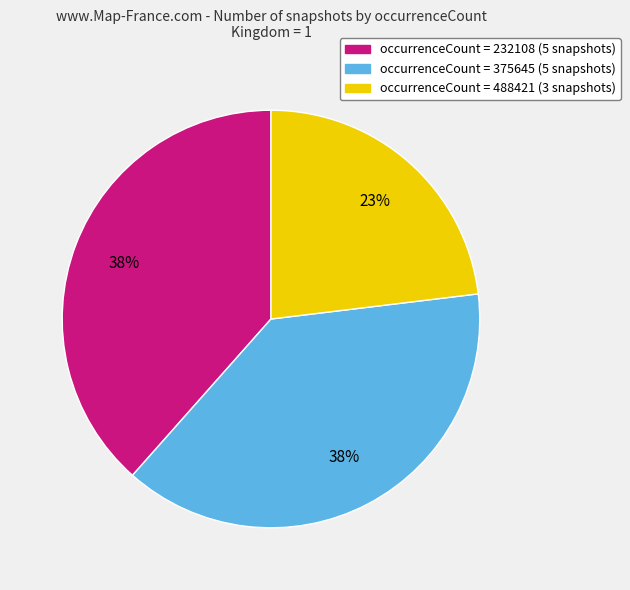

How many slices are in this pie chart?

3